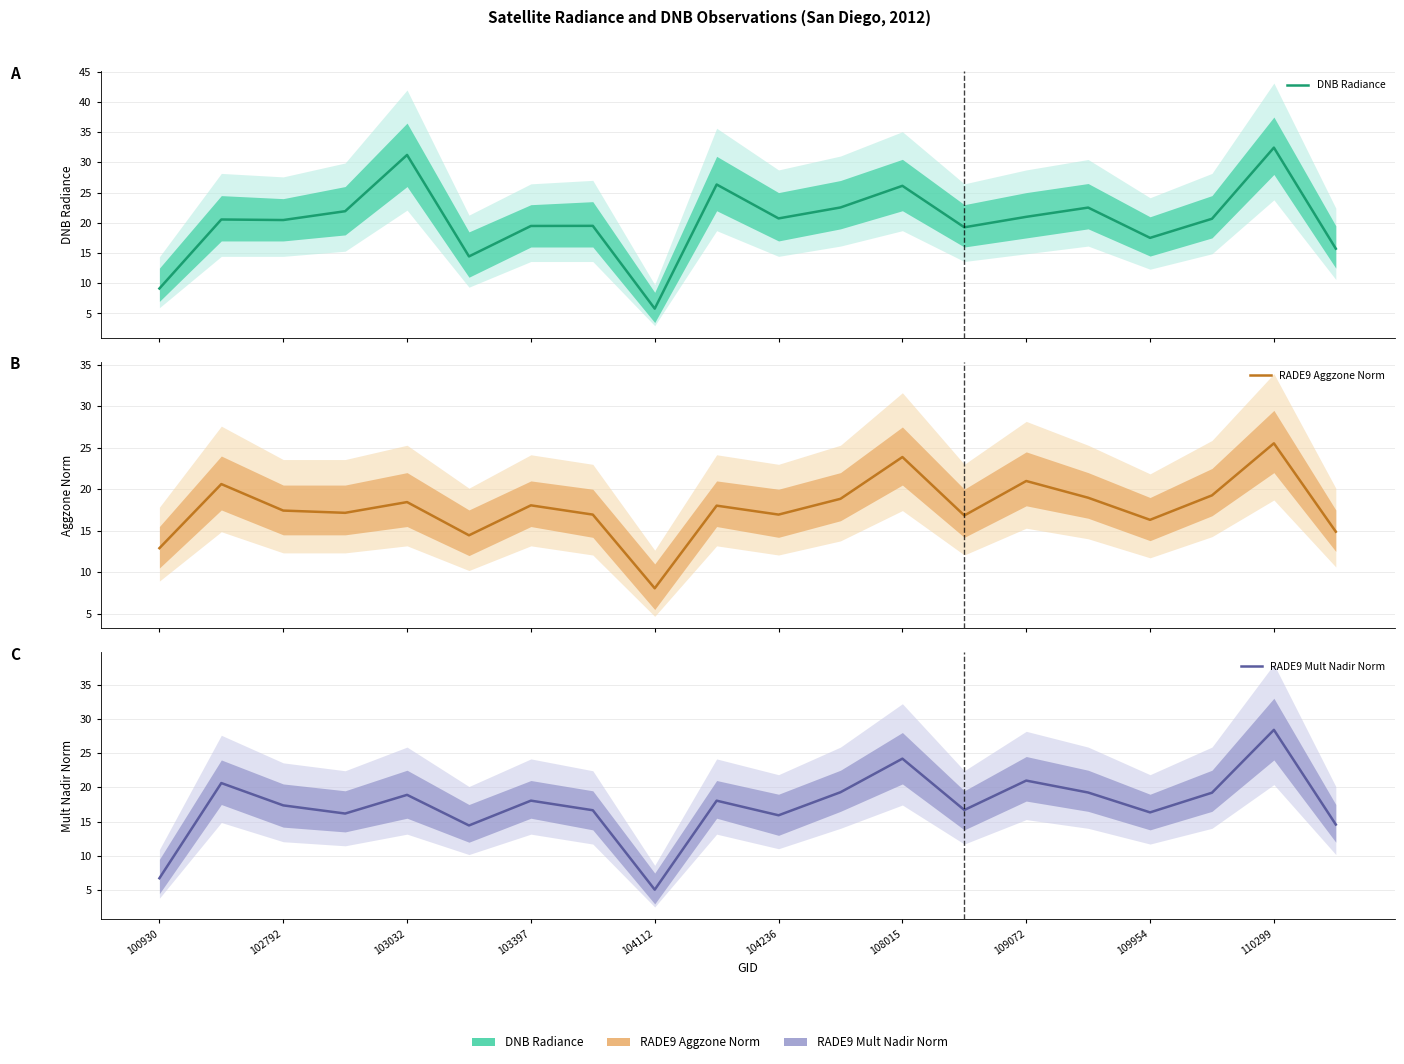

What are all the series names shown in the legend?

DNB Radiance, RADE9 Aggzone Norm, RADE9 Mult Nadir Norm